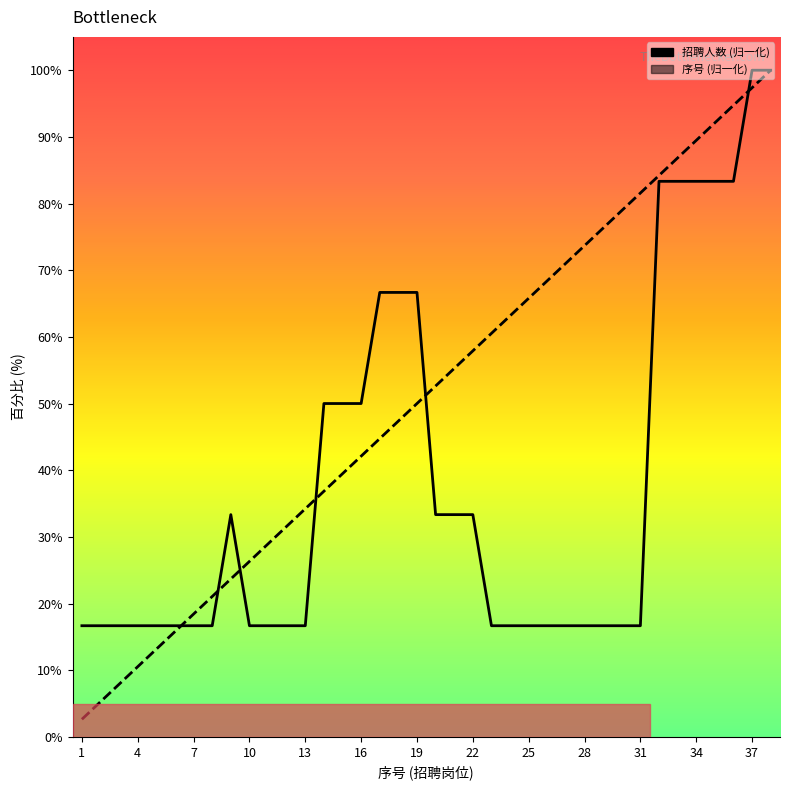

What is the maximum value shown in the chart?

100.0